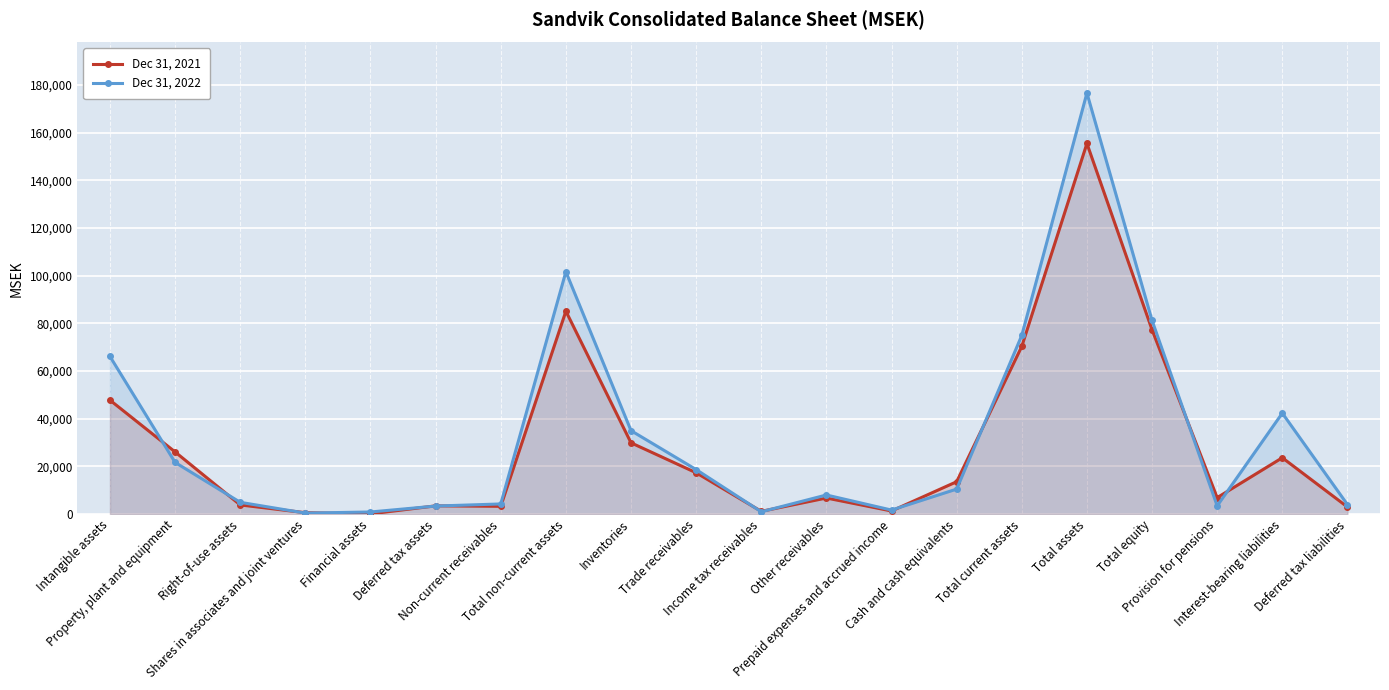

Where is Dec 31, 2021 nearest to the value 77805?

Total equity